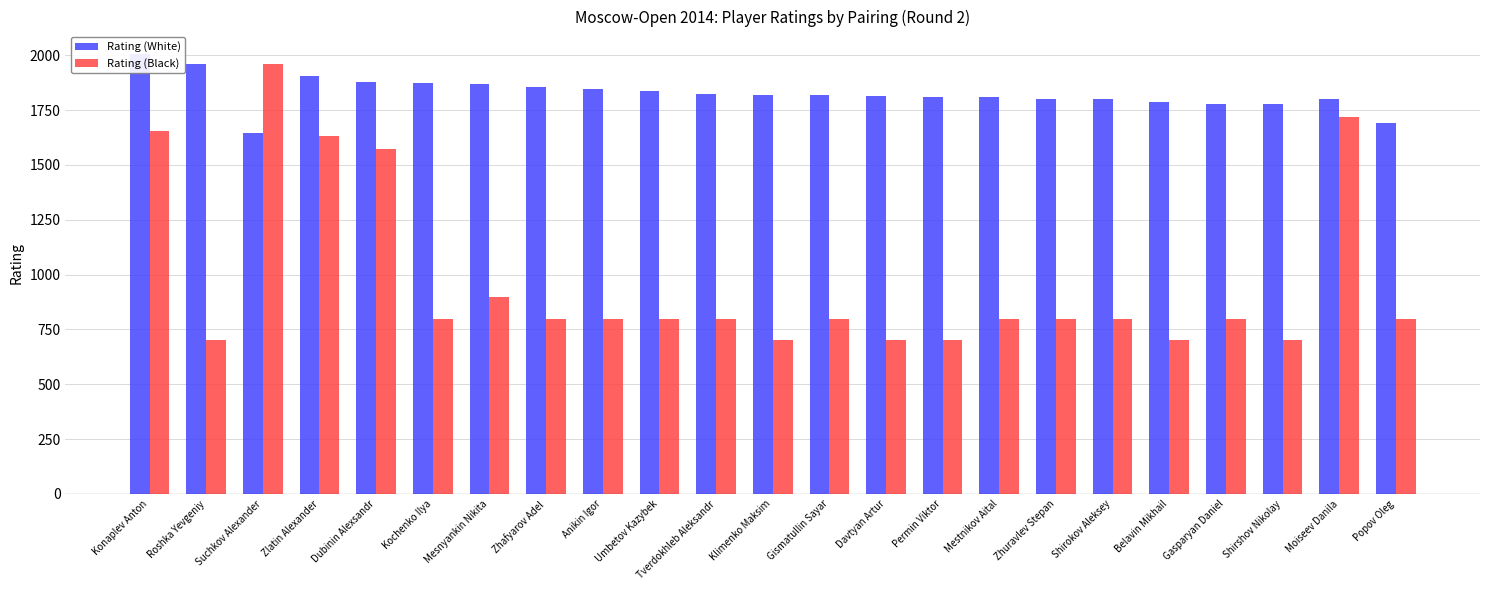

What is the total value across all series at Davtyan Artur?

2516